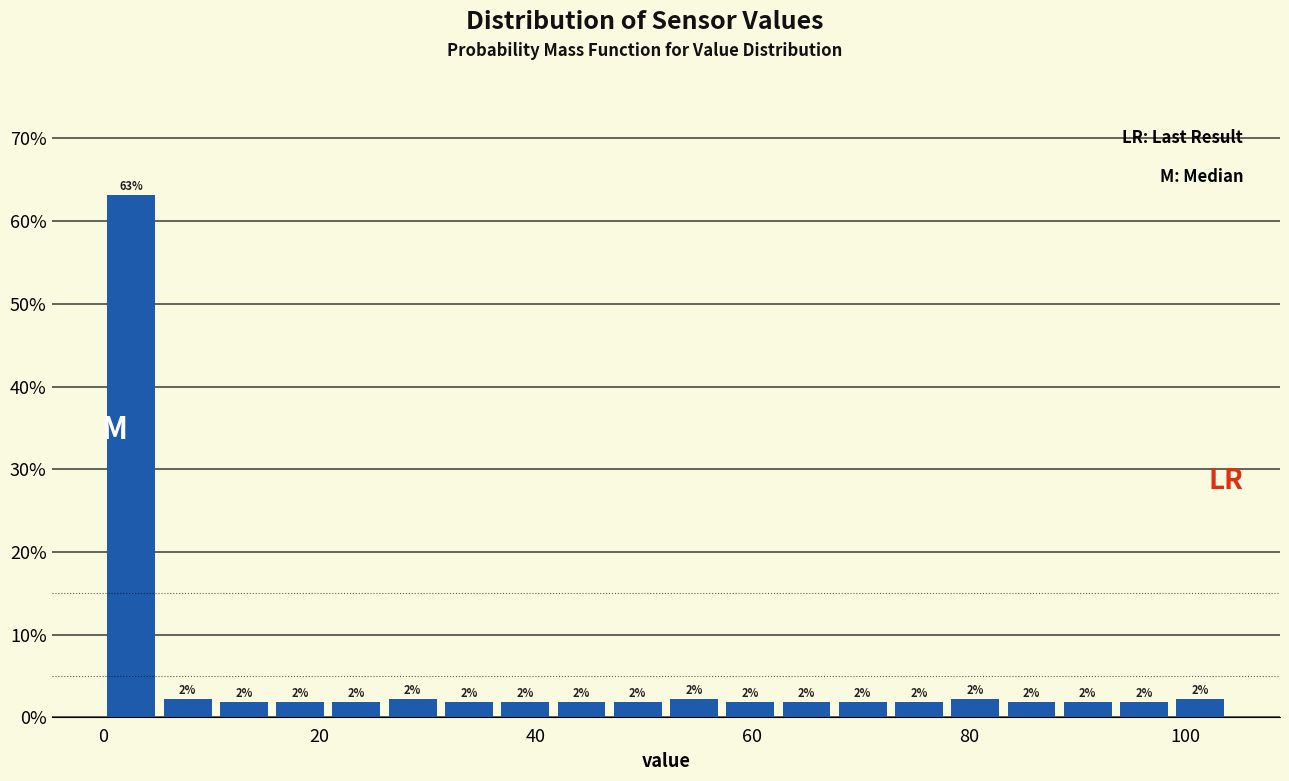

Read against the x-axis, roughly where is the centre of the tallest bar?

2